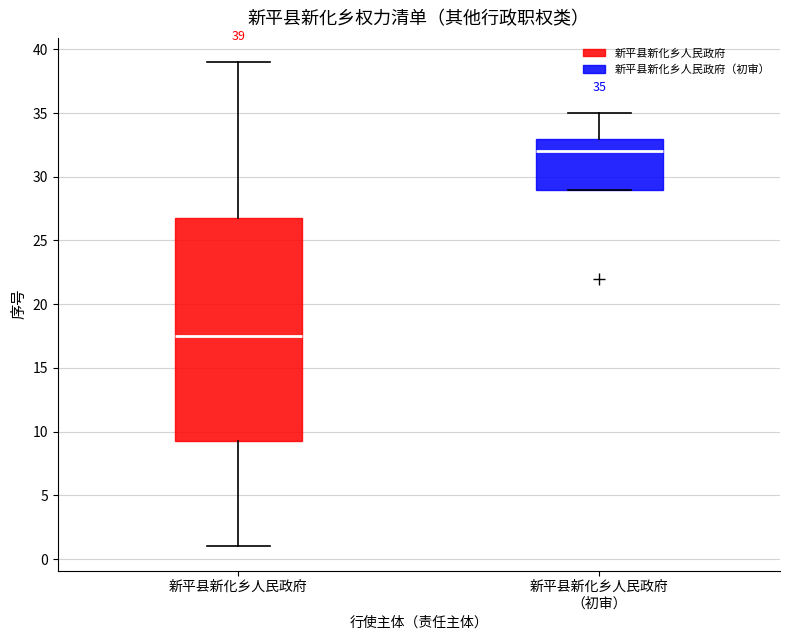

Which box's median line is the lowest?

新平县新化乡人民政府